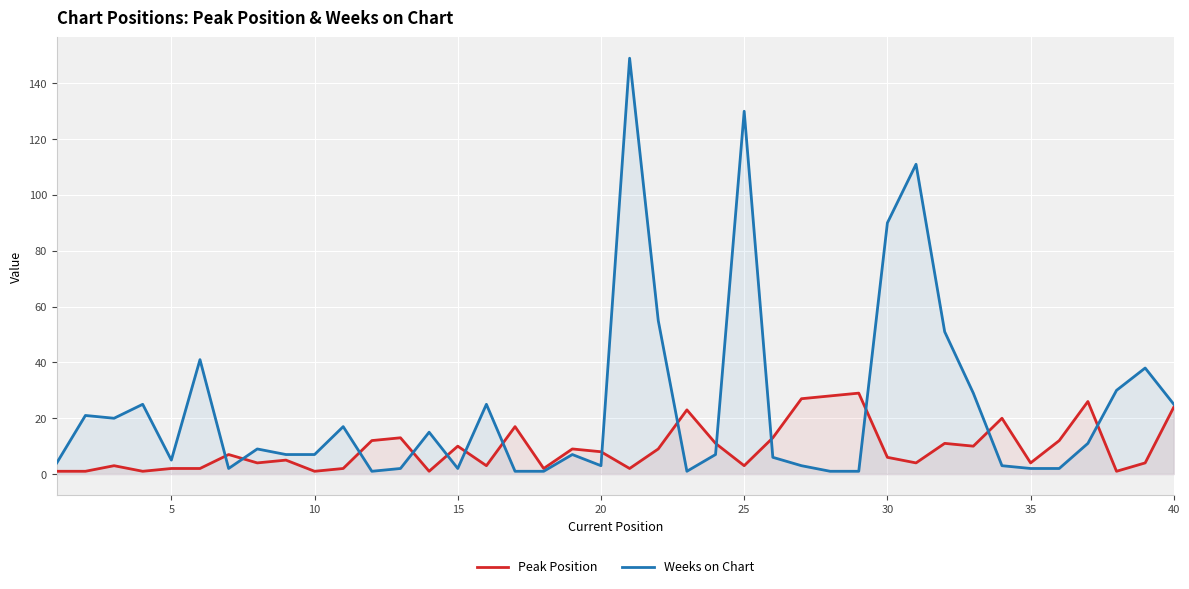

What is the maximum value for Peak Position?

29